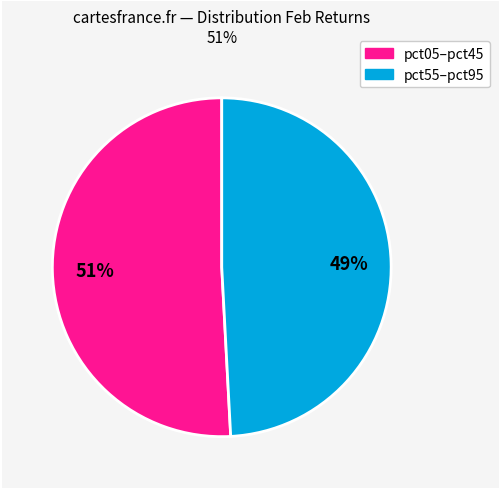

To the nearest percent, what is the average slice percentage?

50%